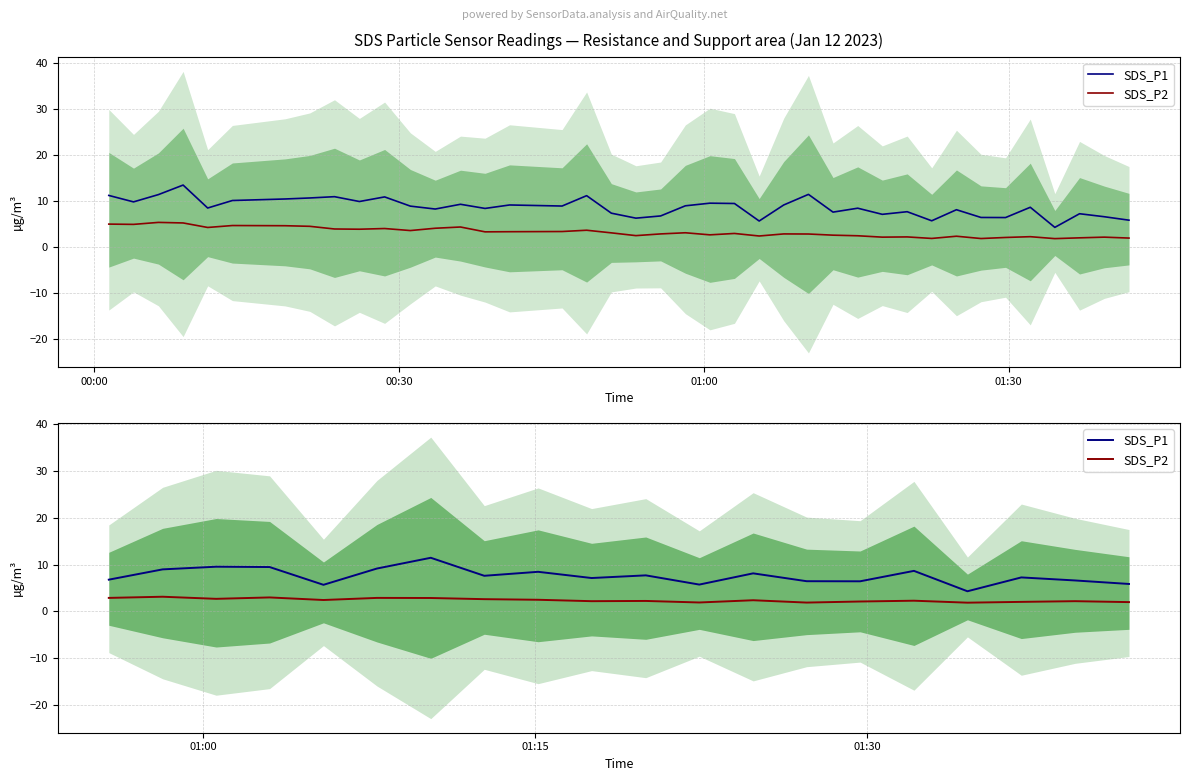

How many data points in SDS_P2 are less than 2?

3